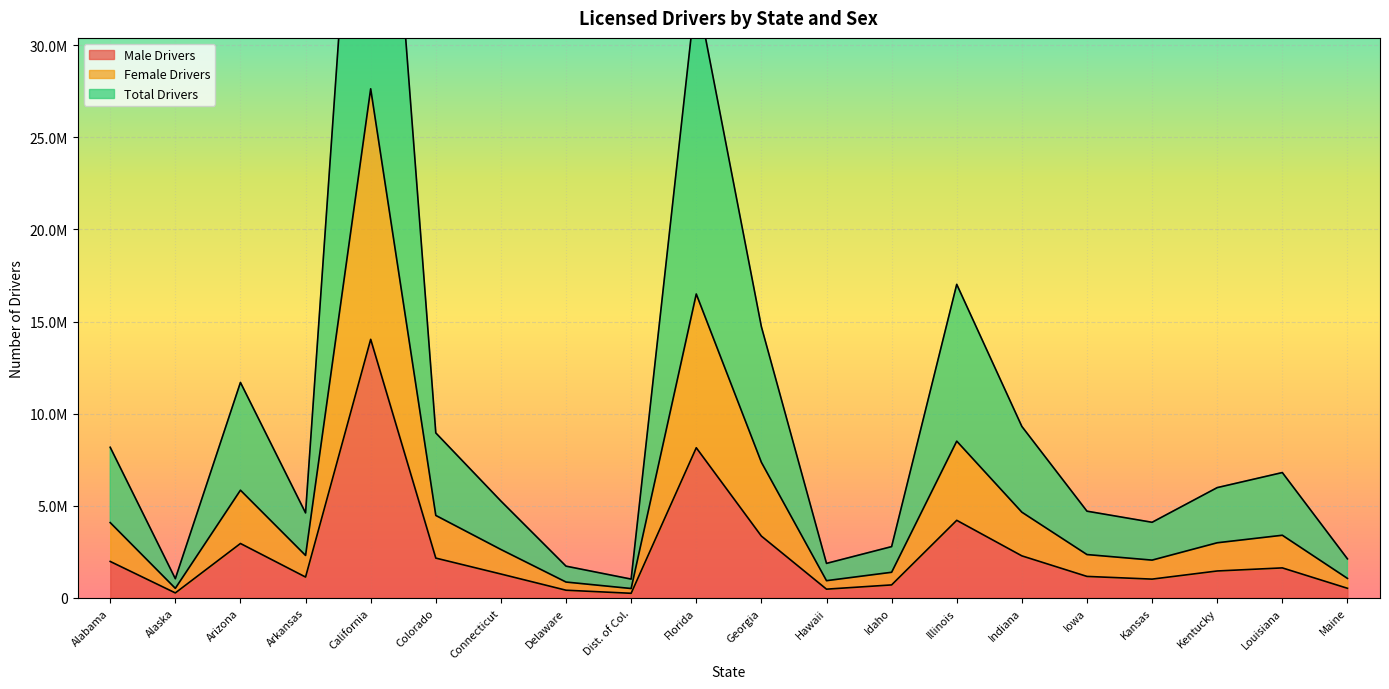

At which label is Total Drivers closest to 28143088?

Florida